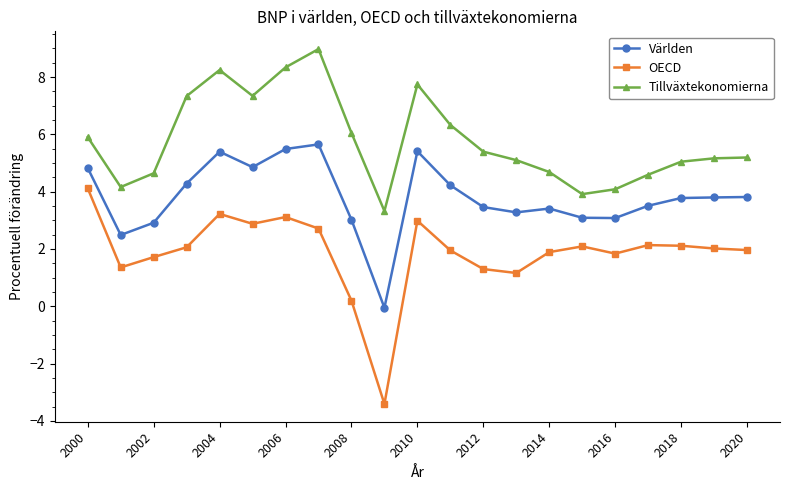

What is the sum of all Tillväxtekonomierna values?

121.6